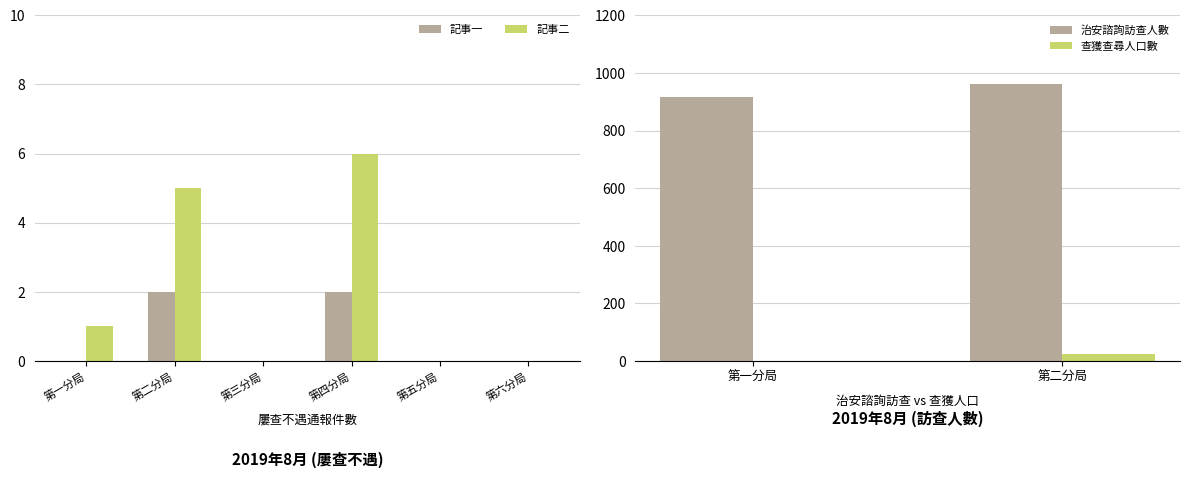

At which category is the sum across all series the highest?

第二分局